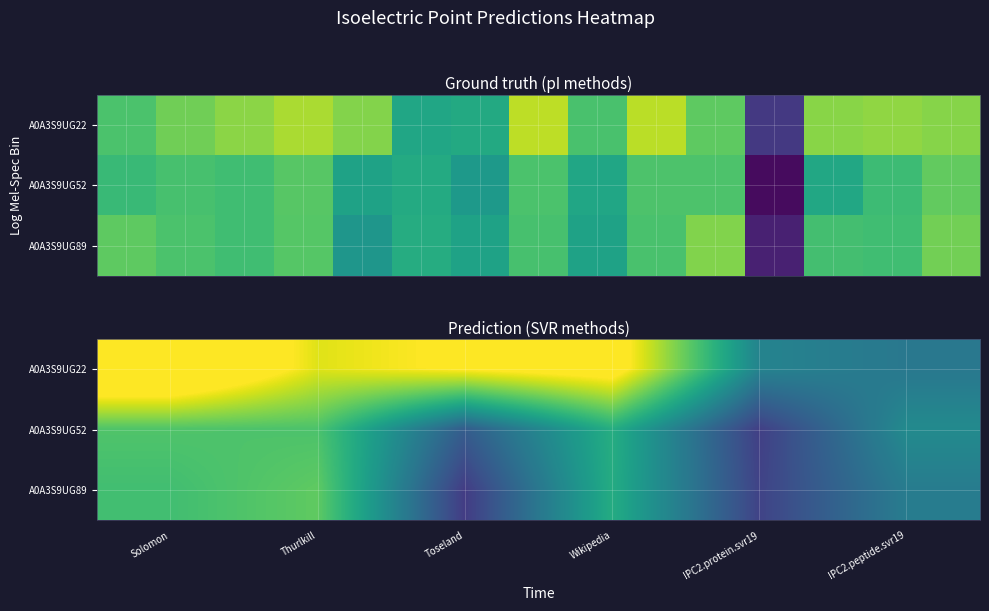

What is the difference between the second highest and second lowest values in the A0A3S9UG22 series?

1.3